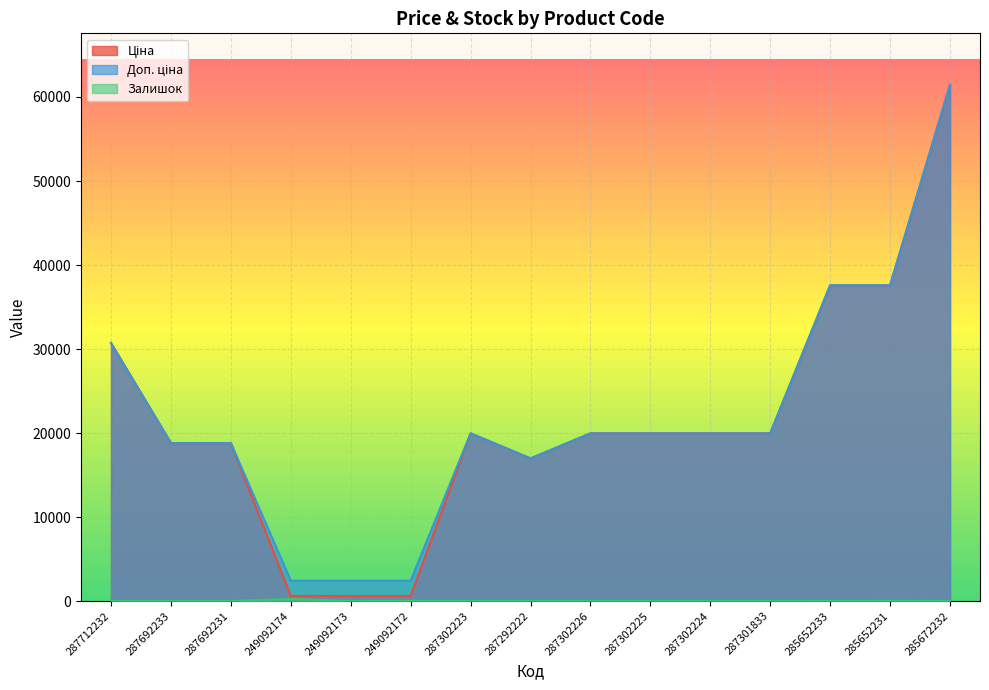

True or false: Залишок and Ціна cross at least once.

False